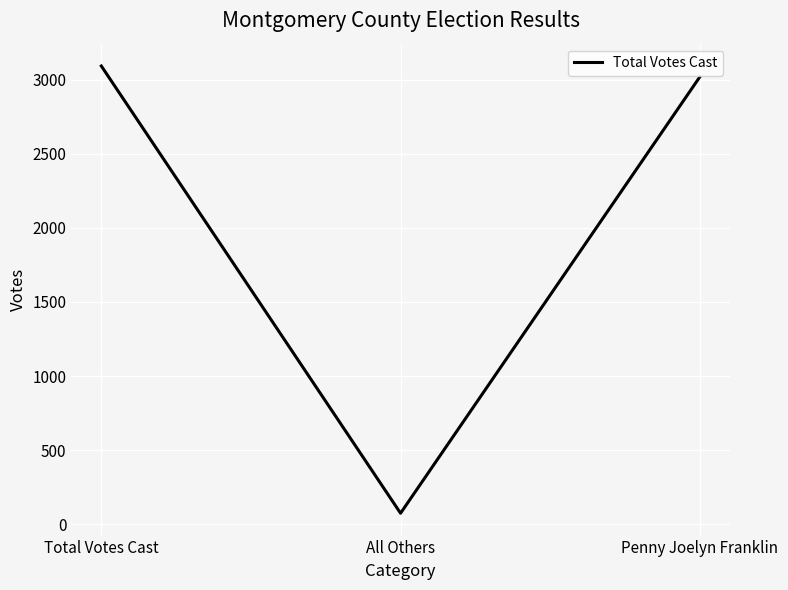

What is the sum of all values?

6186